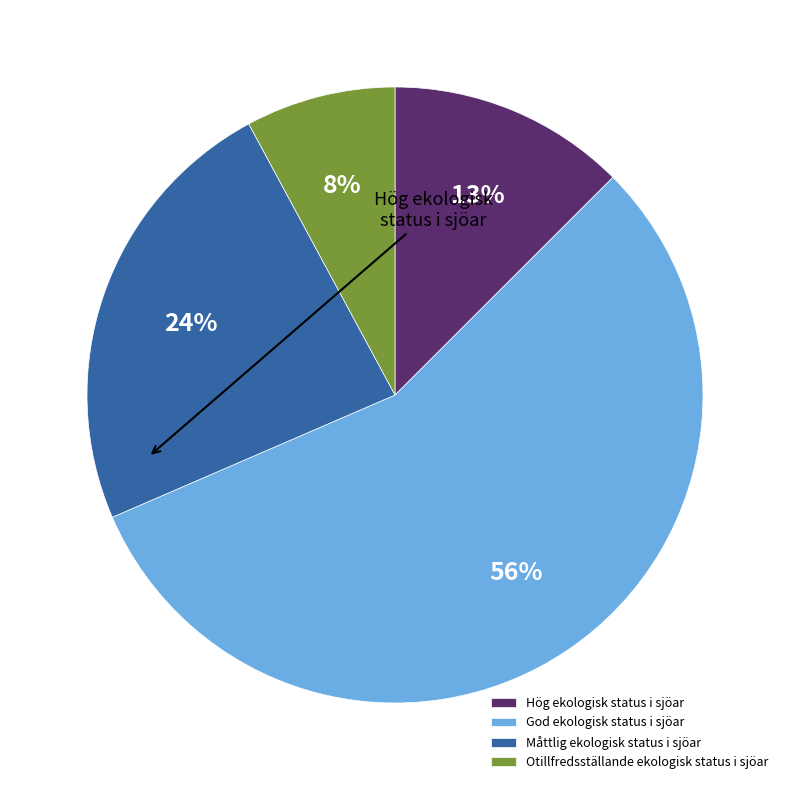

What is the largest slice in the pie chart?

God ekologisk status i sjöar